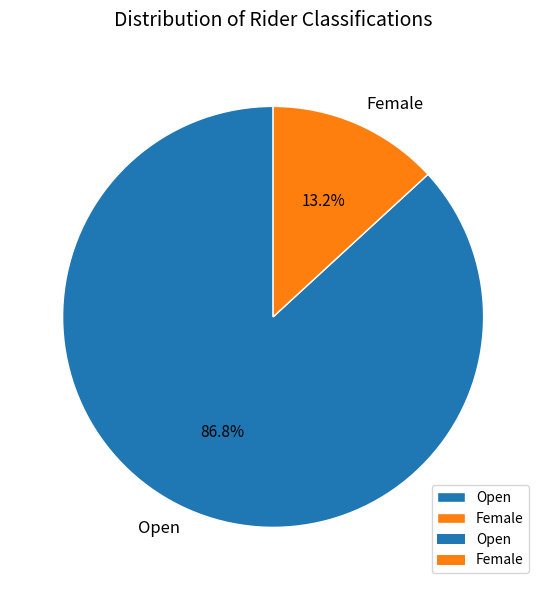

What percentage do Female and Open together represent?

100.0%